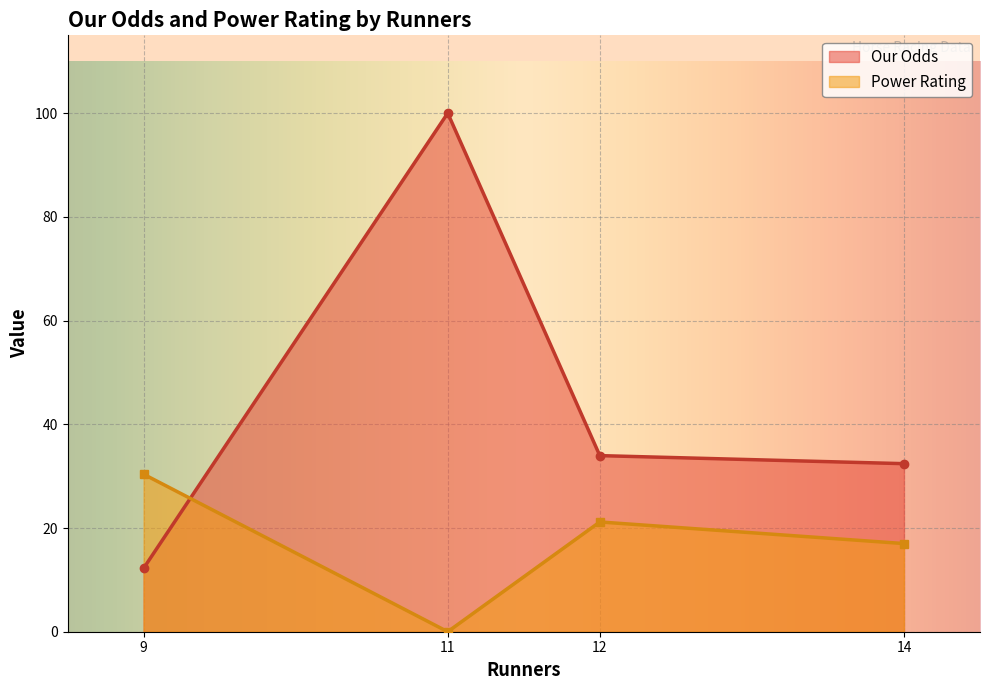

Reading right to left, list all the values displayed in this chart.

Our Odds: 14=32.4	12=34.0	11=100.0	9=12.2
Power Rating: 14=17.0	12=21.2	11=0.0	9=30.4